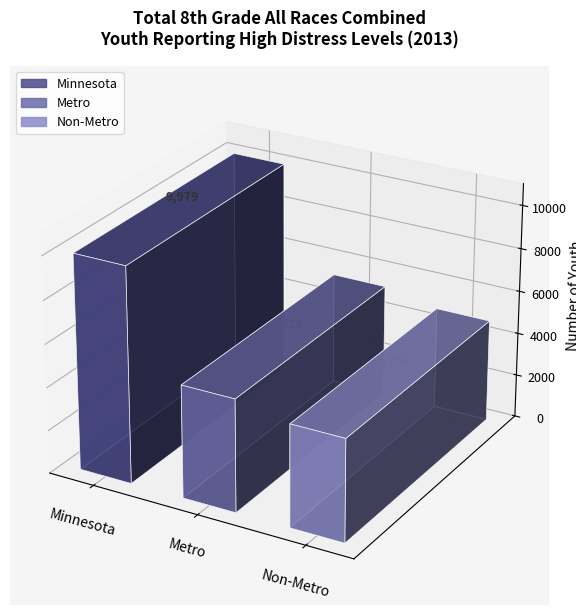

What is the sum of the values at Metro and Minnesota?

15207